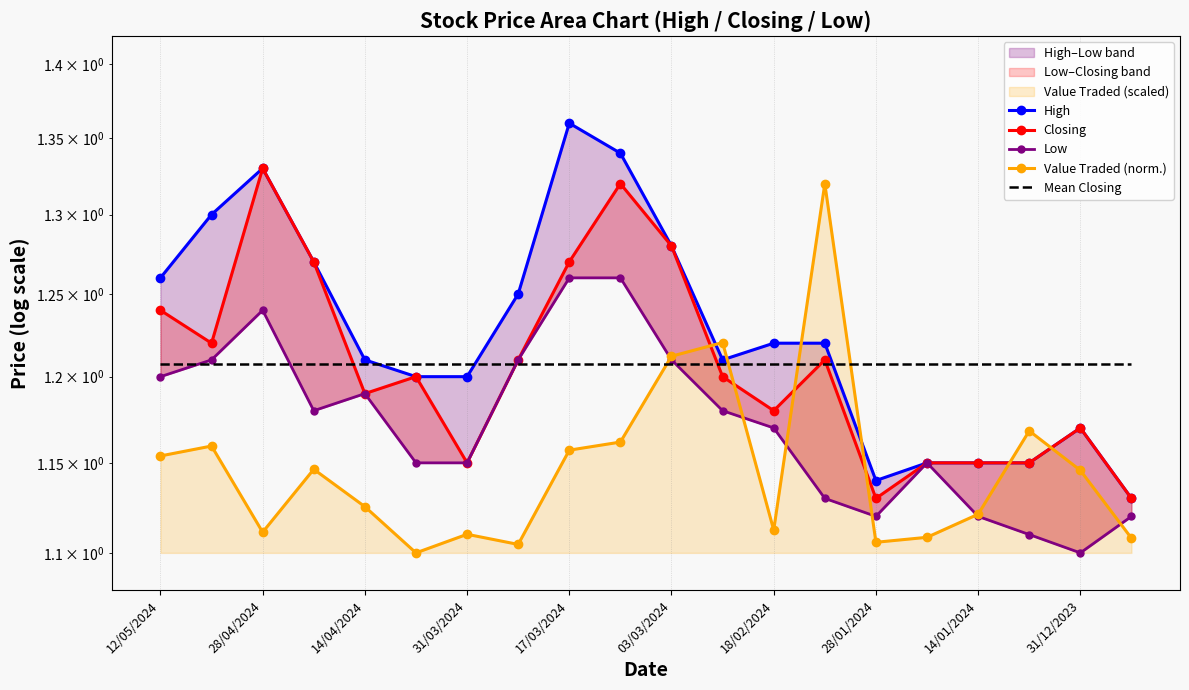

What is the sum of all Closing values?

24.1